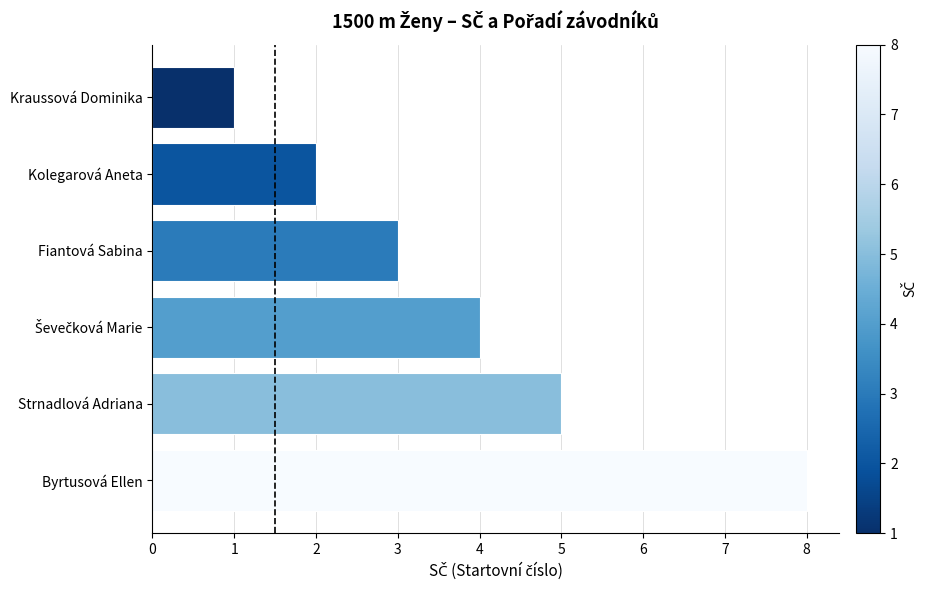

What is the change in value from Strnadlová Adriana to Kolegarová Aneta?

-3